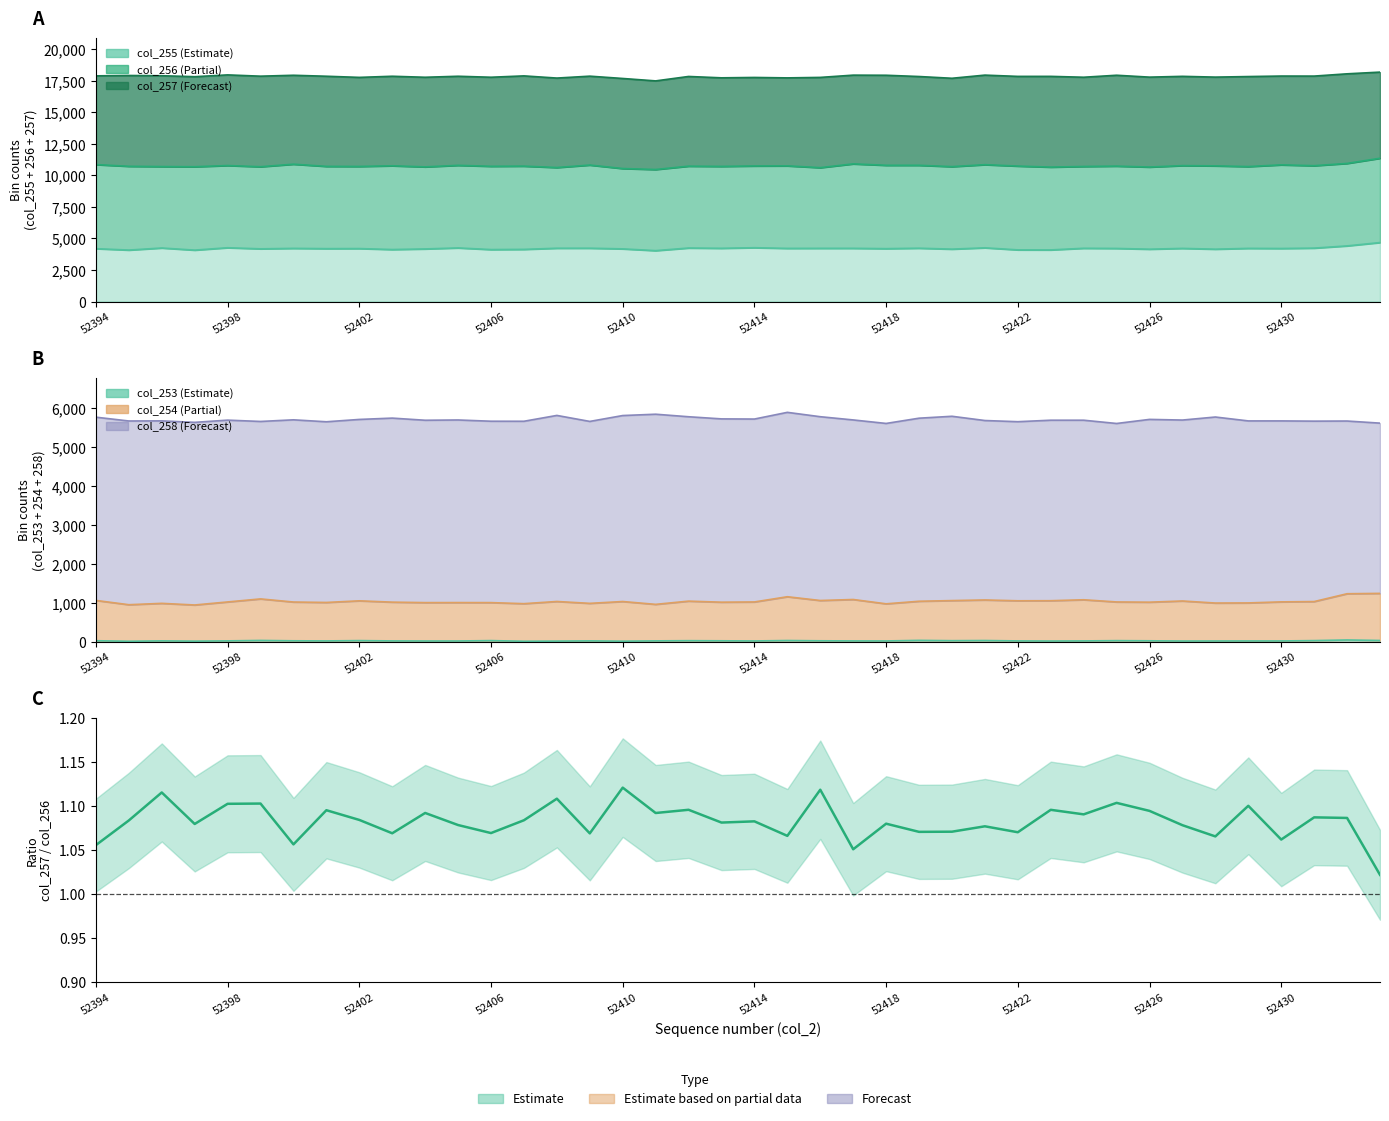

True or false: the data shows 1.1 at 52414.

True